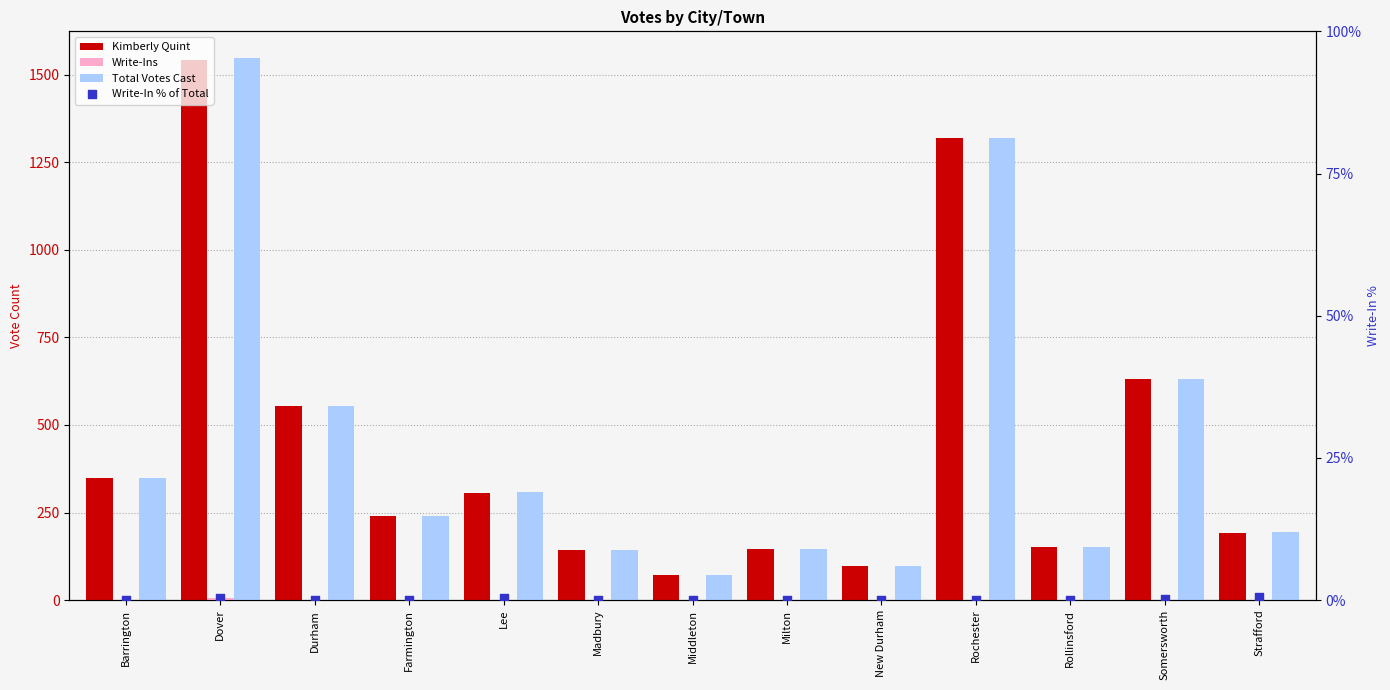

Which series has the largest total across all categories?

Total Votes Cast